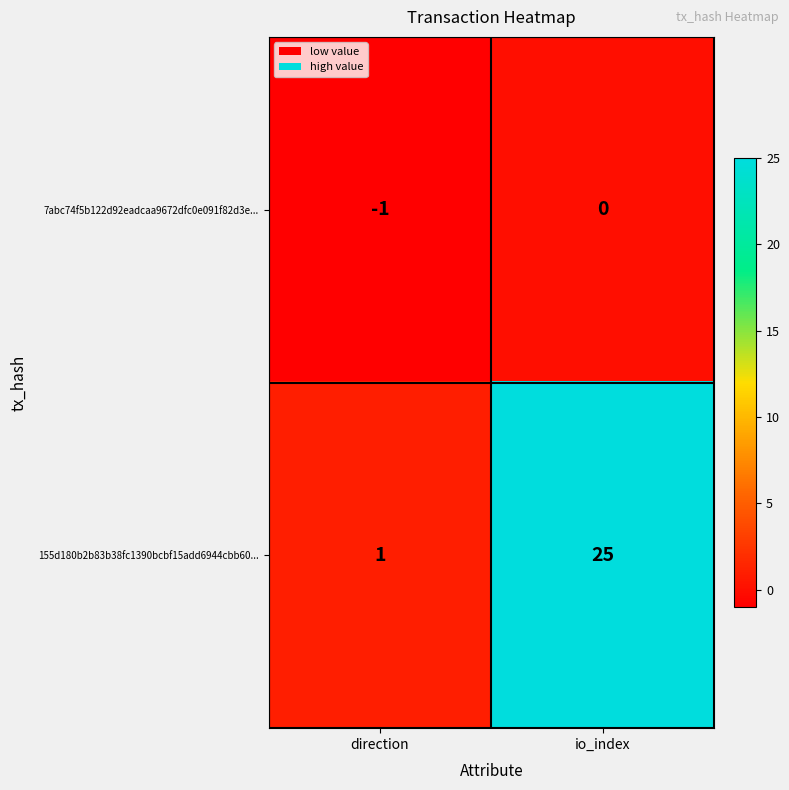

Count the number of categories in the chart.

2